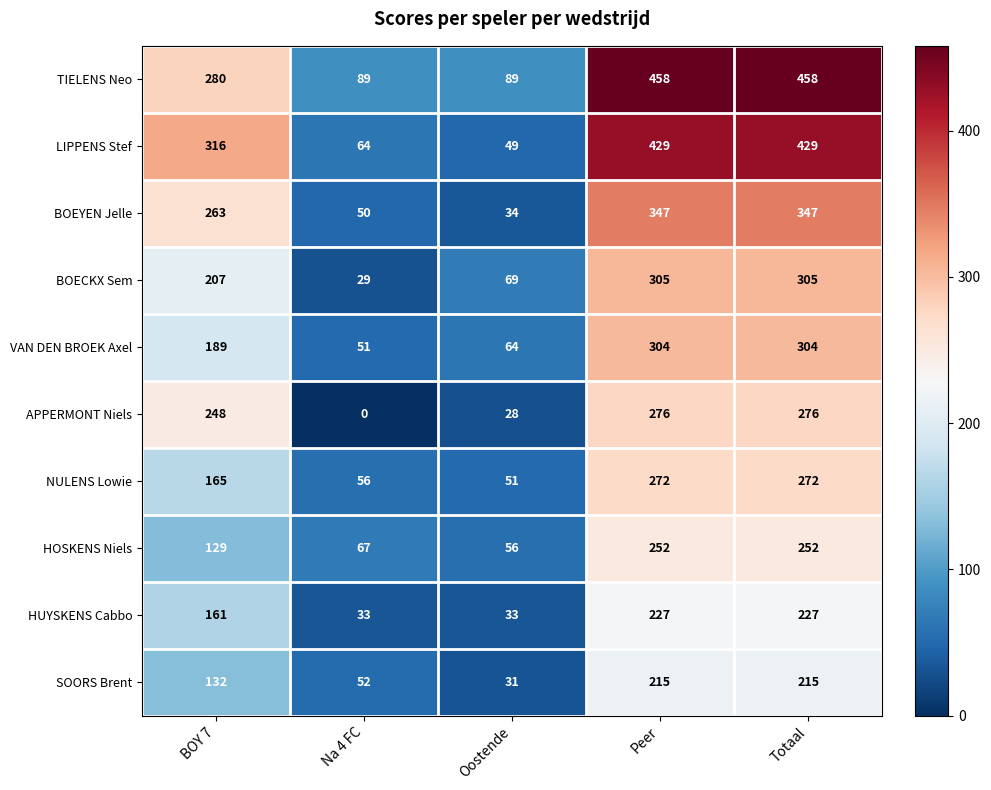

At which label does SOORS Brent reach its minimum?

Oostende